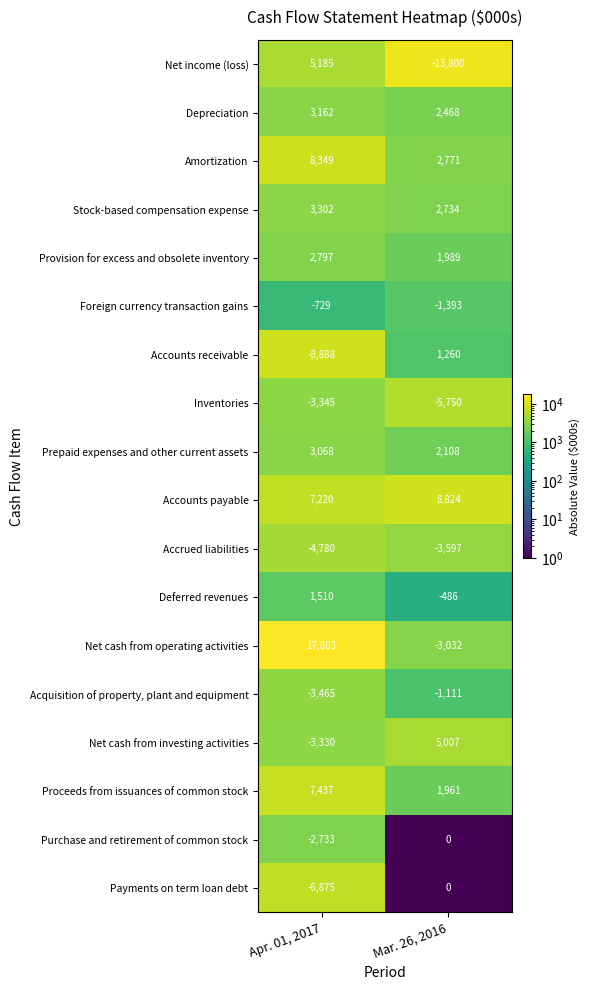

At Apr. 01, 2017, list the series in order from largest to smallest.

Net cash from operating activities, Amortization, Proceeds from issuances of common stock, Accounts payable, Net income (loss), Stock-based compensation expense, Depreciation, Prepaid expenses and other current assets, Provision for excess and obsolete inventory, Deferred revenues, Foreign currency transaction gains, Purchase and retirement of common stock, Net cash from investing activities, Inventories, Acquisition of property, plant and equipment, Accrued liabilities, Payments on term loan debt, Accounts receivable